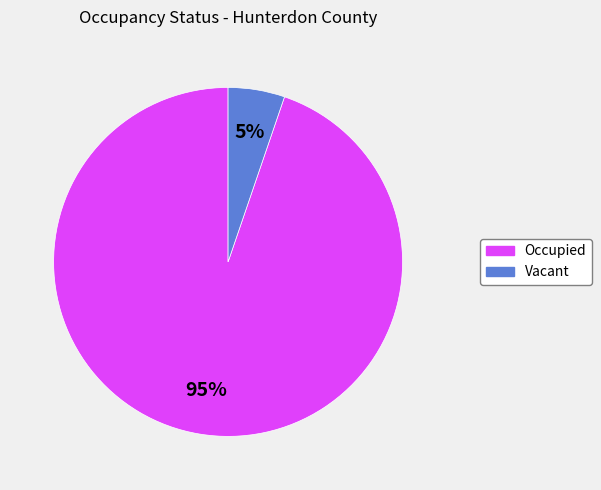

Does Vacant represent more than half of the total?

No